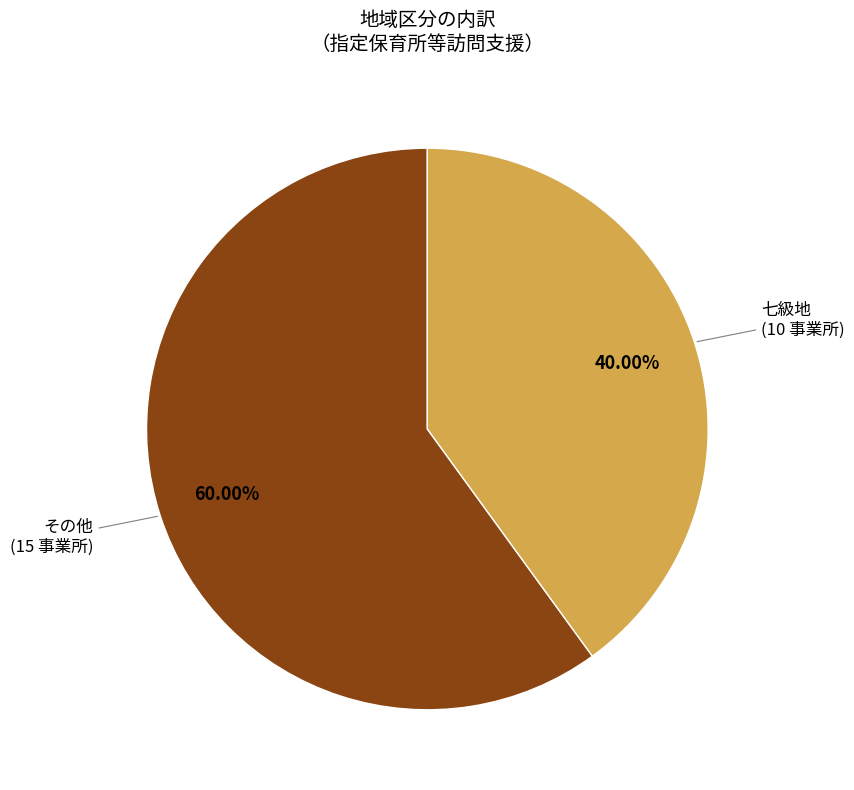

Is there a majority slice in this chart?

Yes